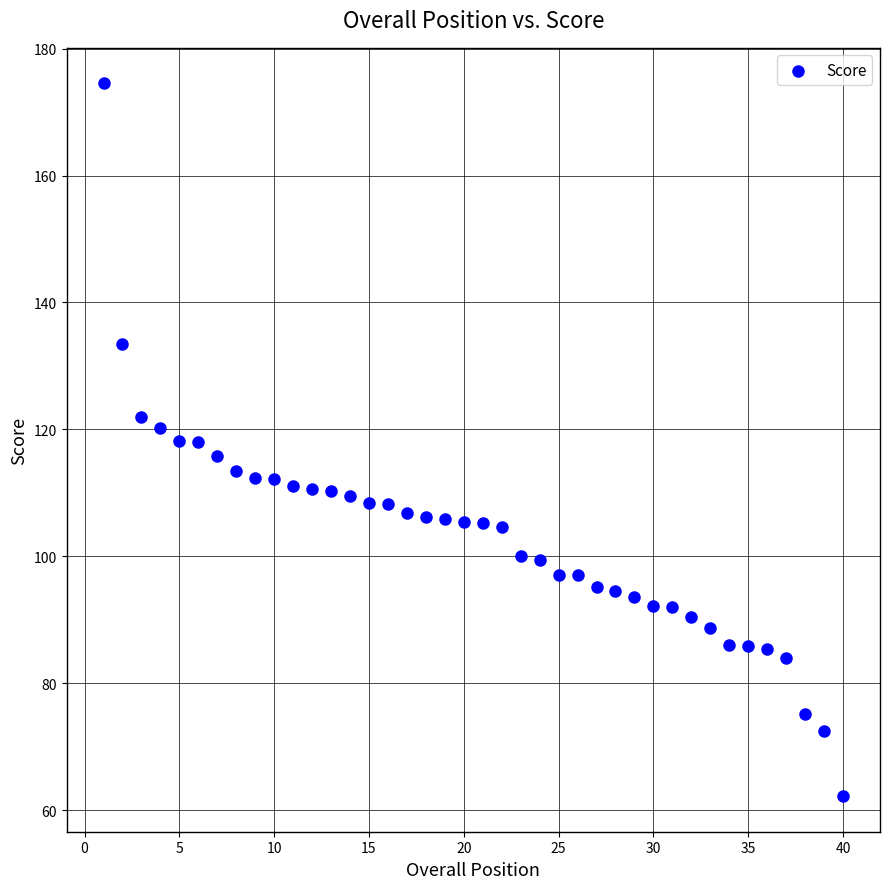

What is the range of X values (max minus min)?

39.0